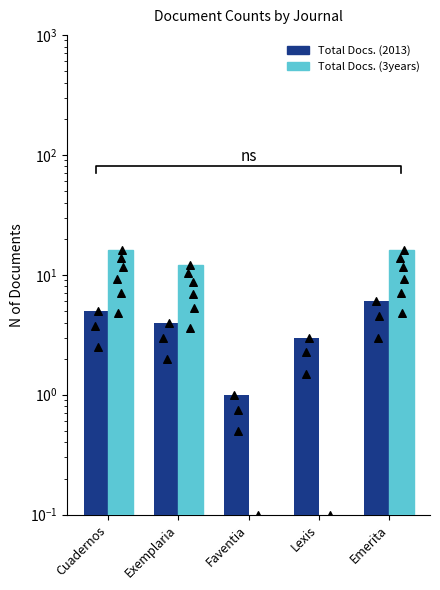

Which series reaches the minimum Y coordinate?

Total Docs. (3years)